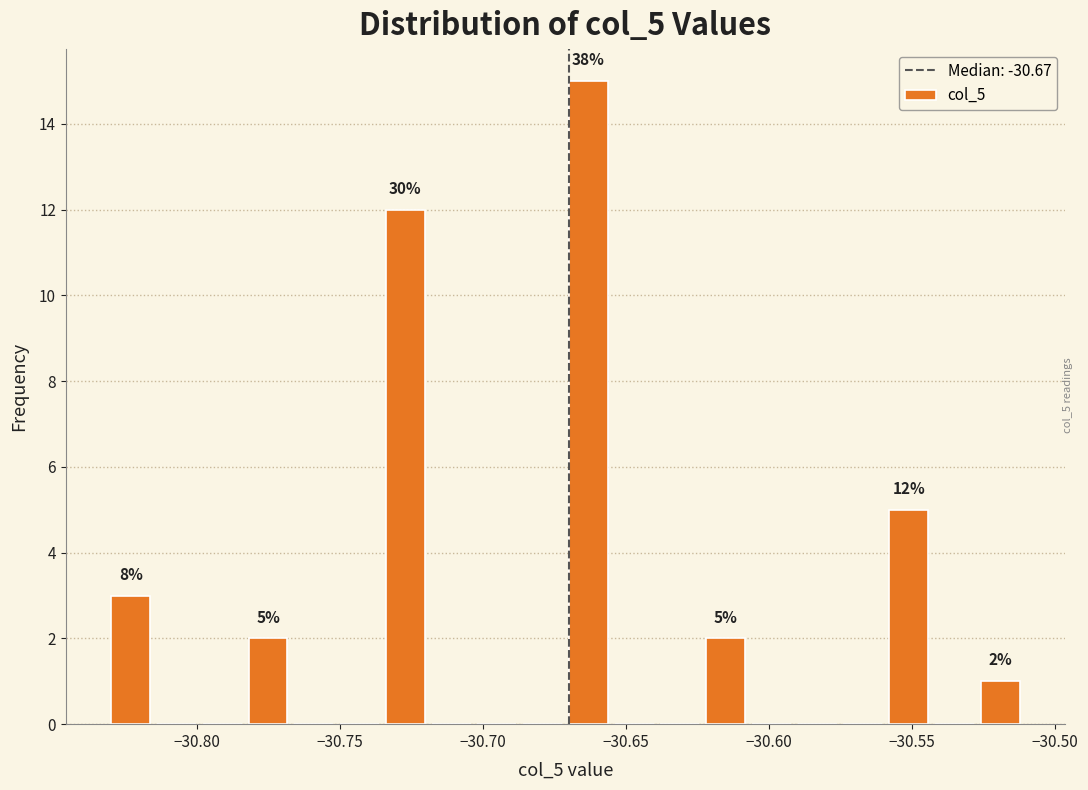

Around what value on the x-axis is the tallest bar? Give the approximate position of its centre, as read against the axis.

-30.665